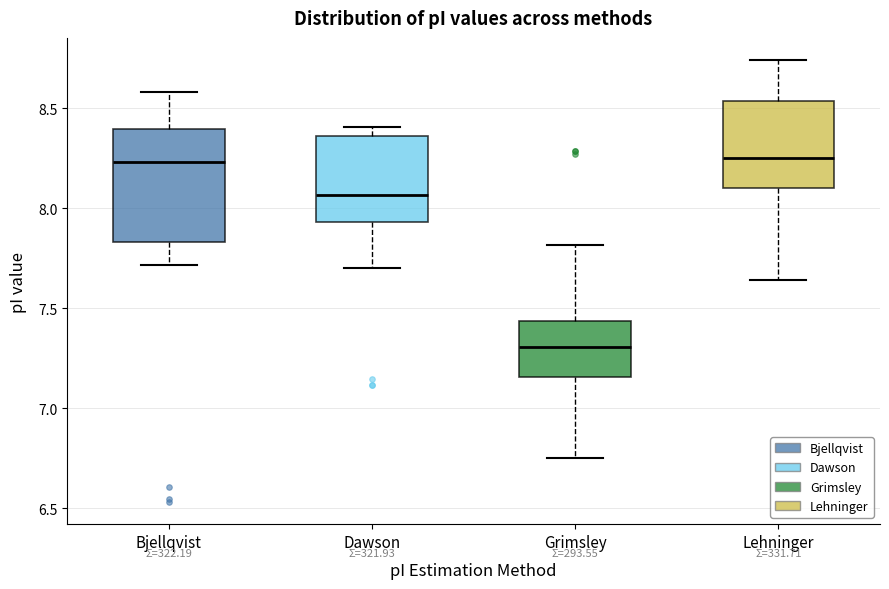

Where is the lower edge of the box for Dawson on the y-axis? The values are not printed on the chart, so give them approximately, as read against the axis.

7.95